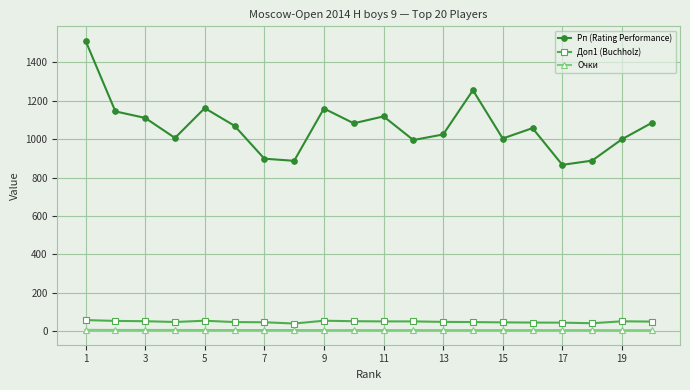

What is the sum of all Рп (Rating Performance) values?

21315.0